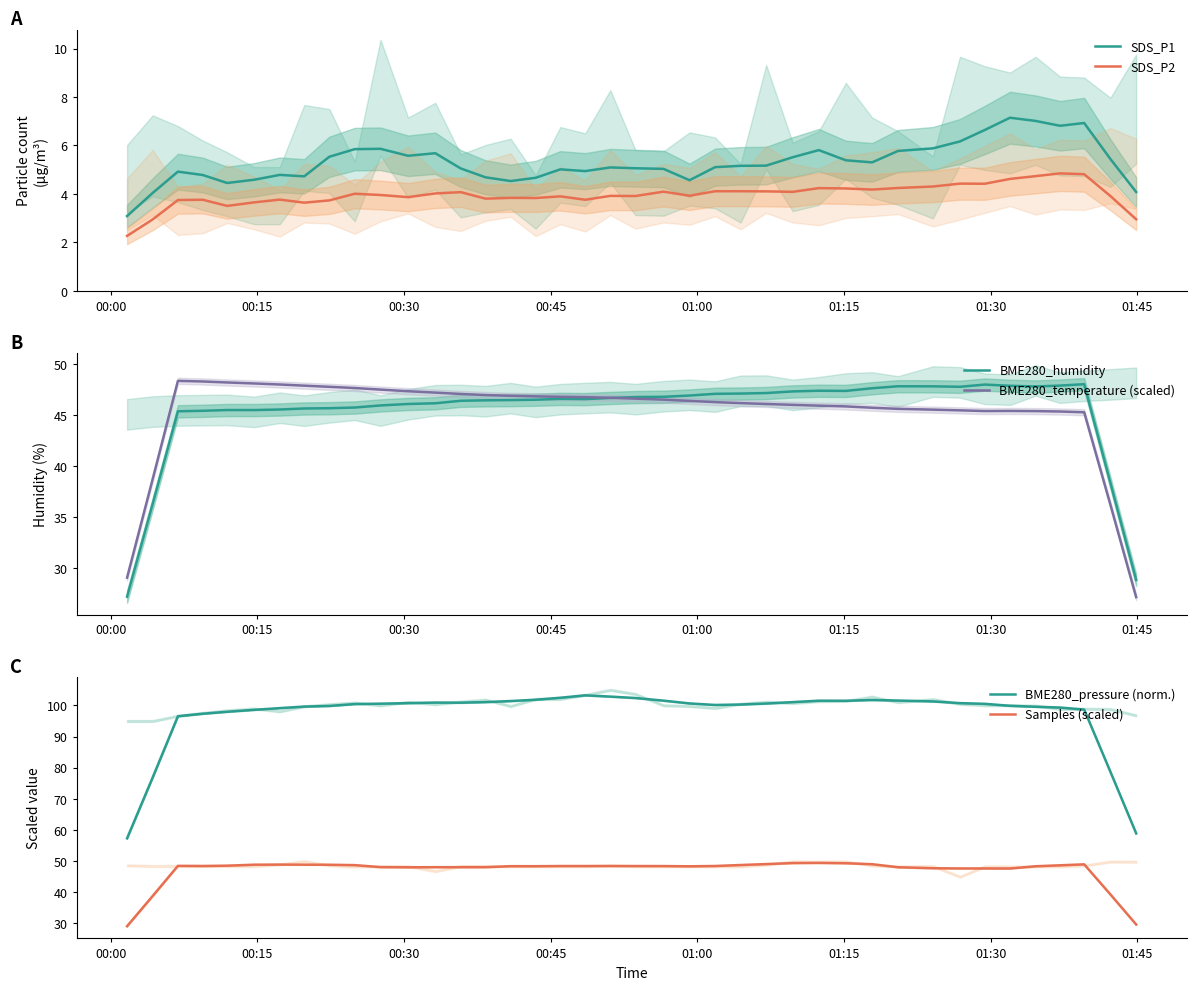

True or false: Samples (scaled) and BME280_pressure (norm.) intersect in this chart.

False